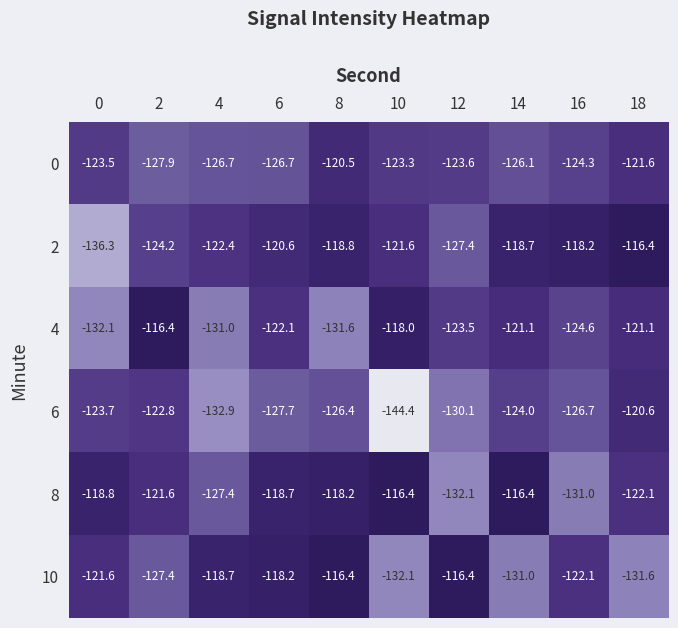

Is the value of 10 at 4 greater than the value of 4 at 10?

No